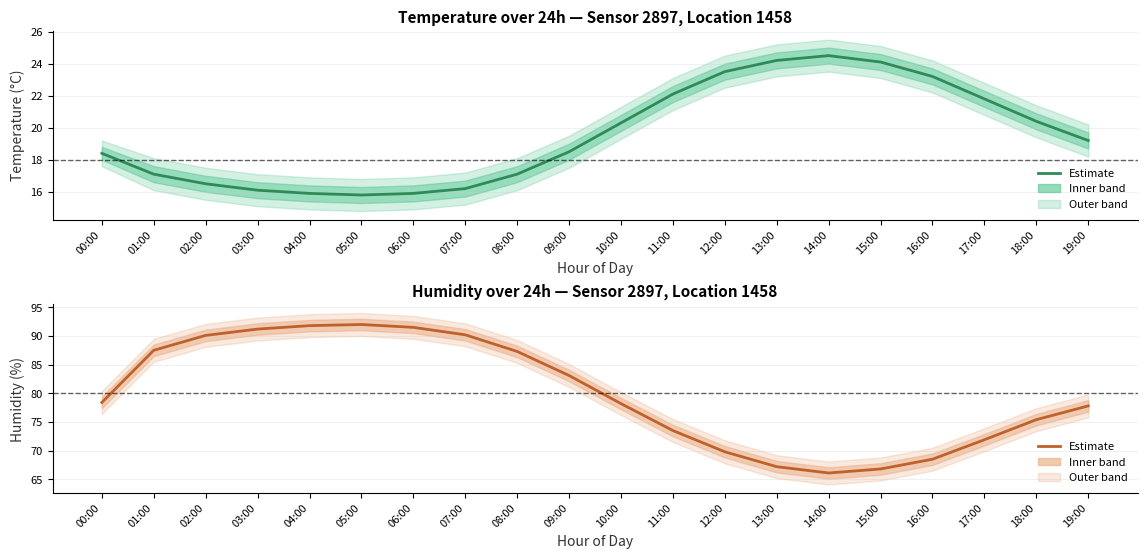

Rank the series by their maximum value, from highest to lowest.

humidity, temperature